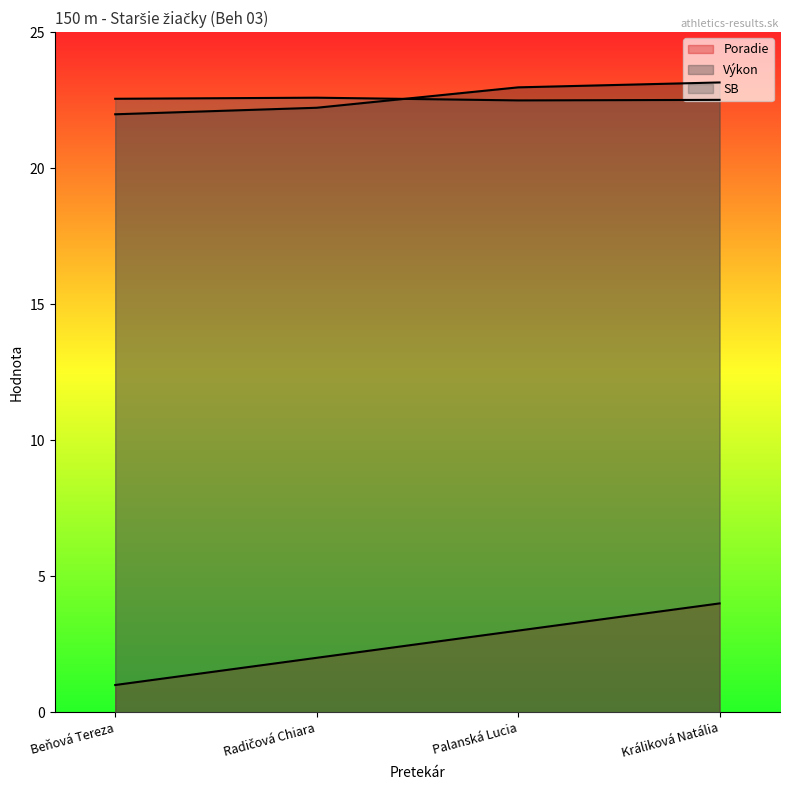

Does the chart have visible grid lines?

No